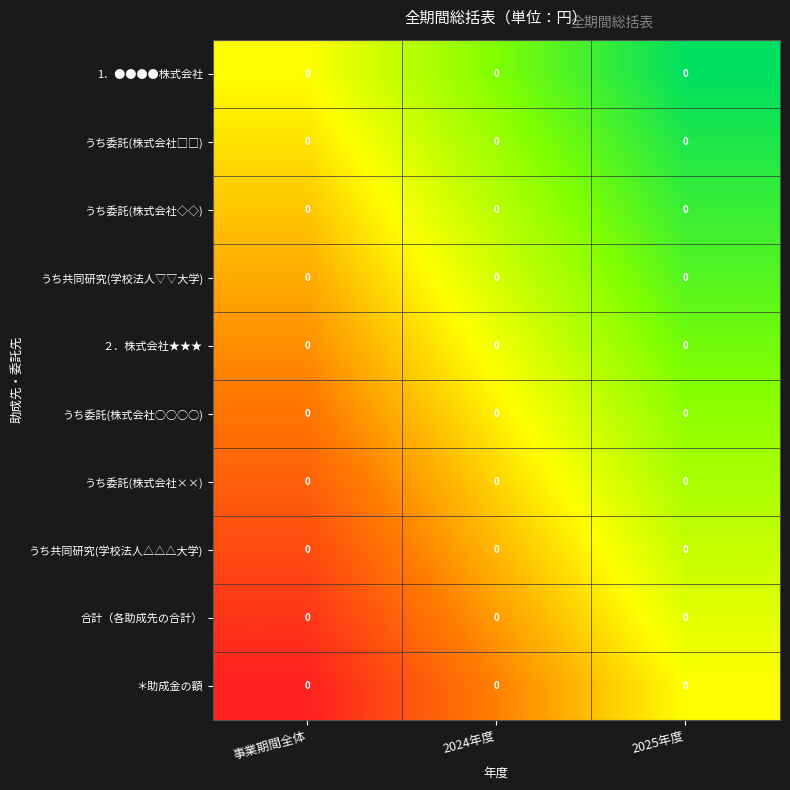

Rank the series by their maximum value, from highest to lowest.

1．●●●●株式会社, うち委託(株式会社□□), うち委託(株式会社◇◇), うち共同研究(学校法人▽▽大学), ２．株式会社★★★, うち委託(株式会社○○○○), うち委託(株式会社××), うち共同研究(学校法人△△△大学), 合計（各助成先の合計）, ＊助成金の額